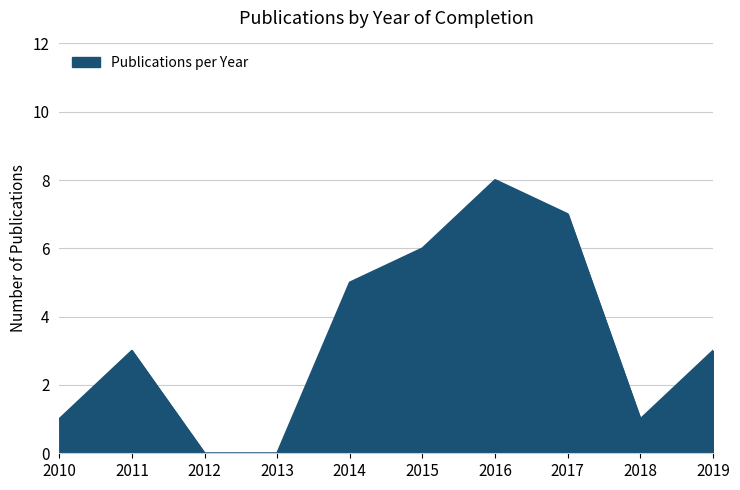

Approximately how many times larger is the value at 2012 compared to 2016?

0.0